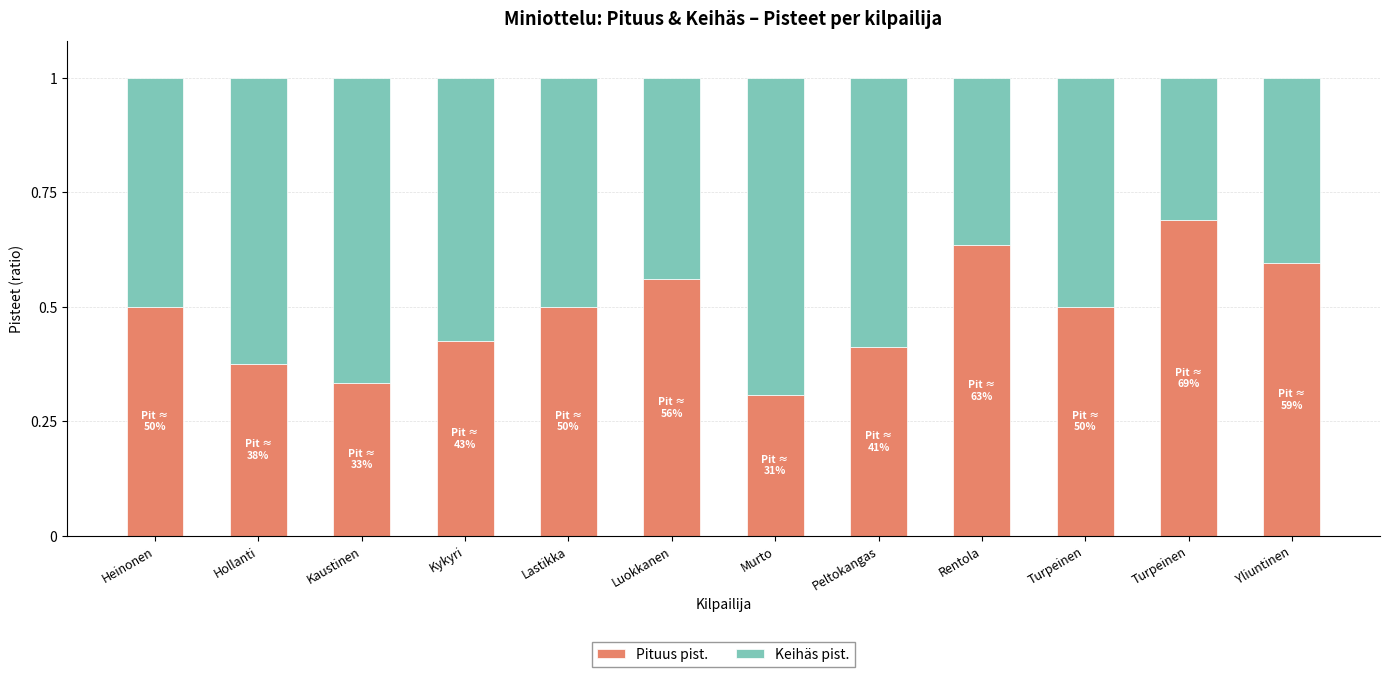

Does the chart contain stacked bars?

Yes